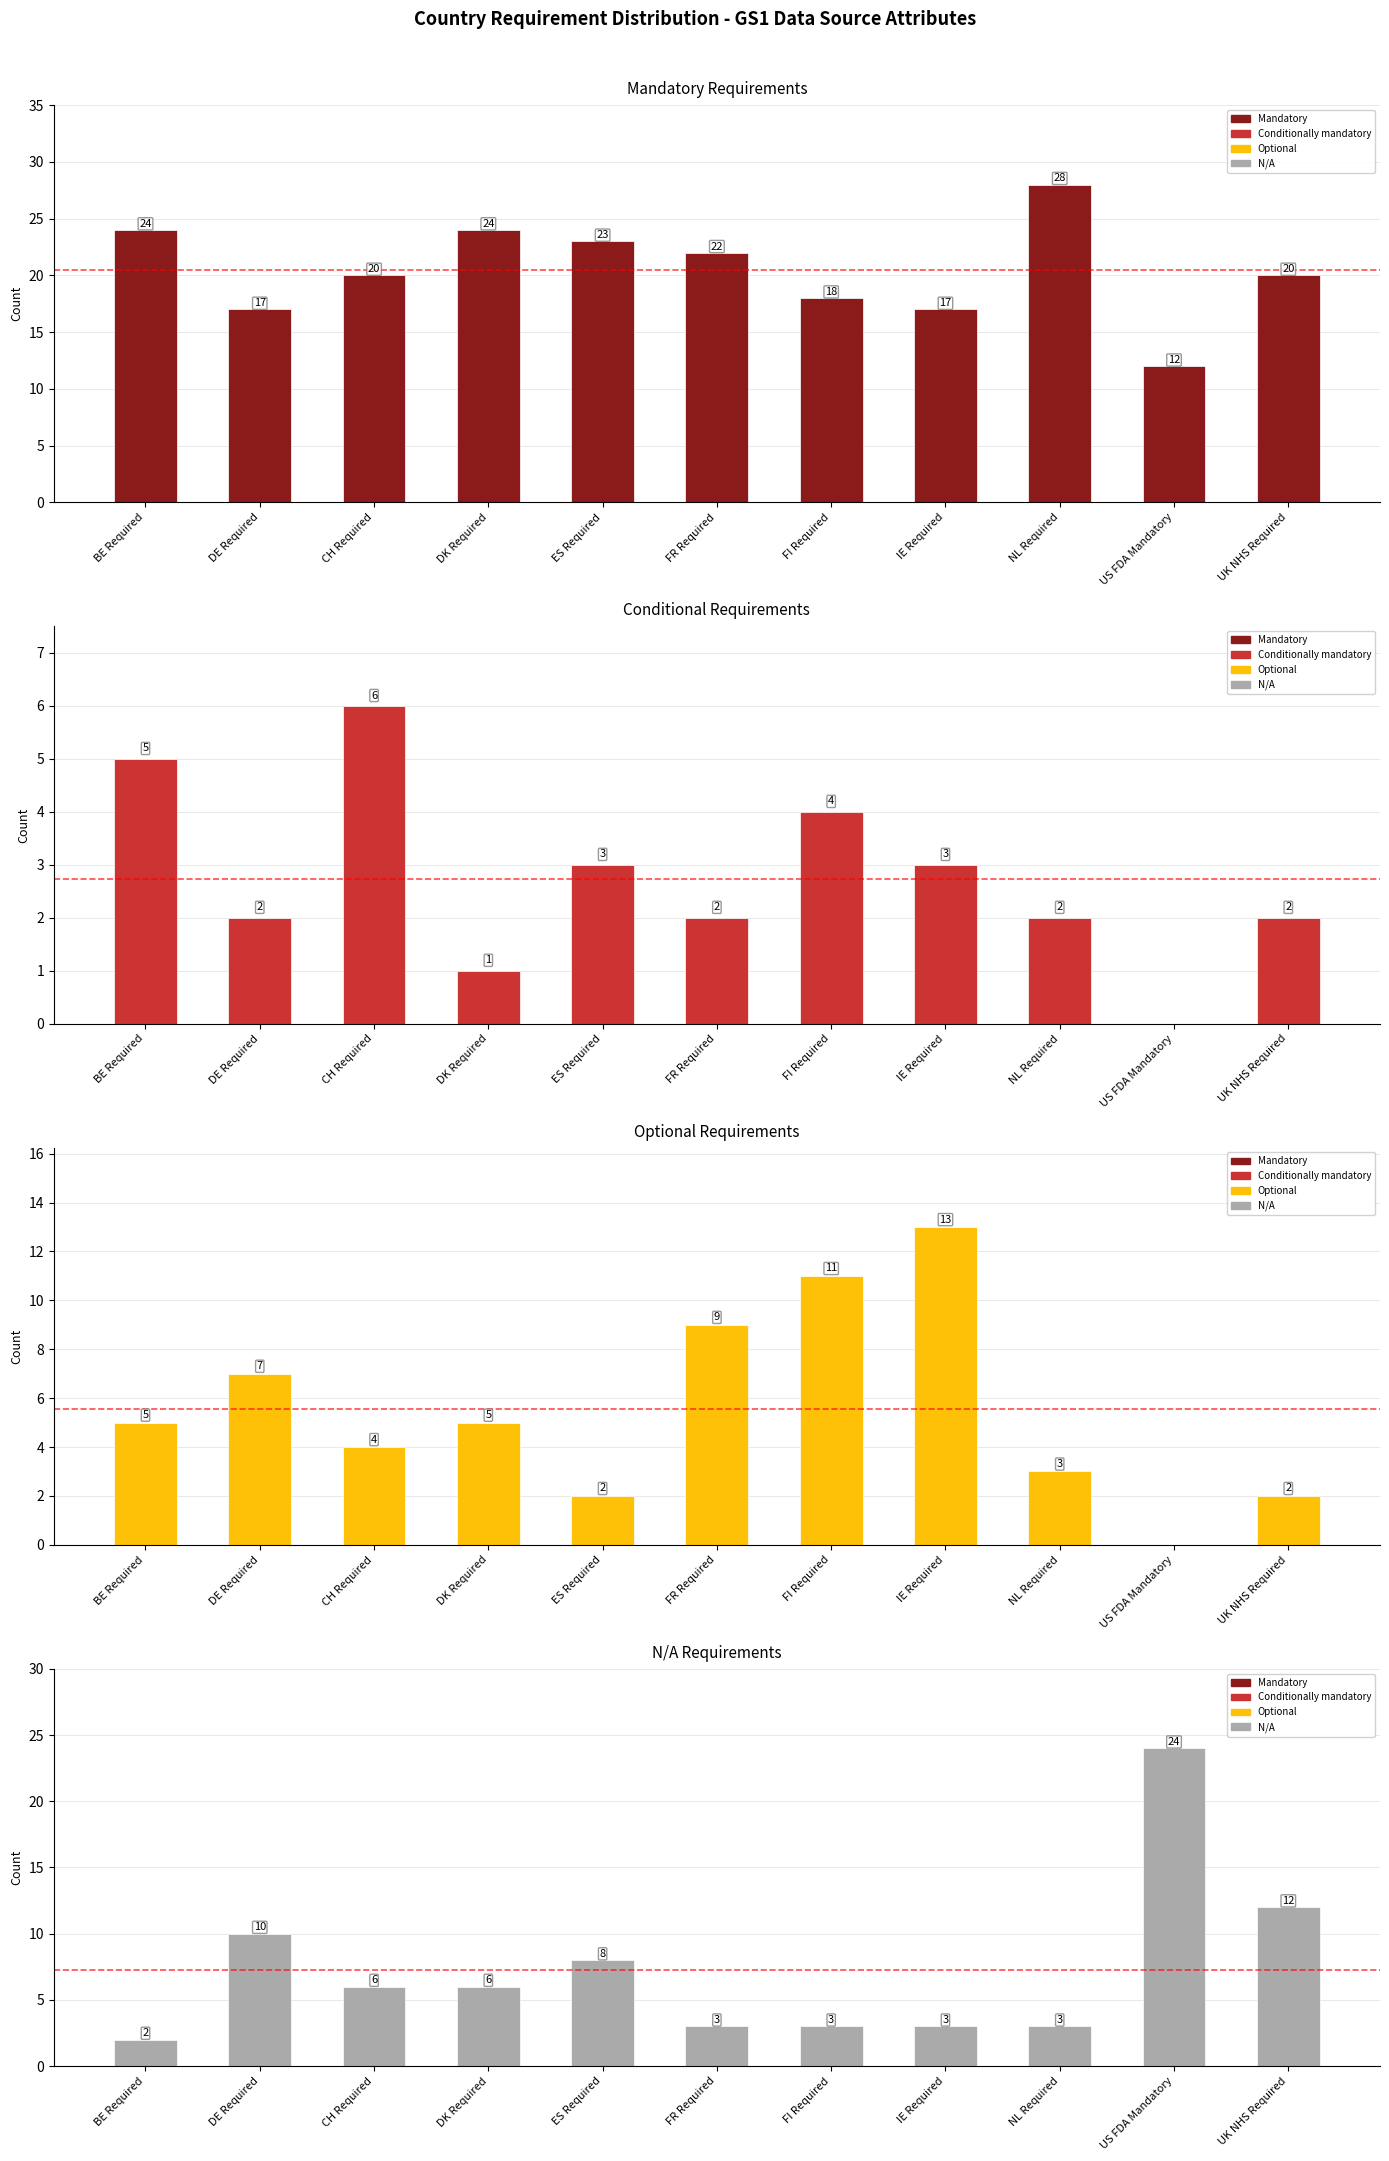

Between BE Required and FR Required, which series saw the biggest shift?

Optional Requirements